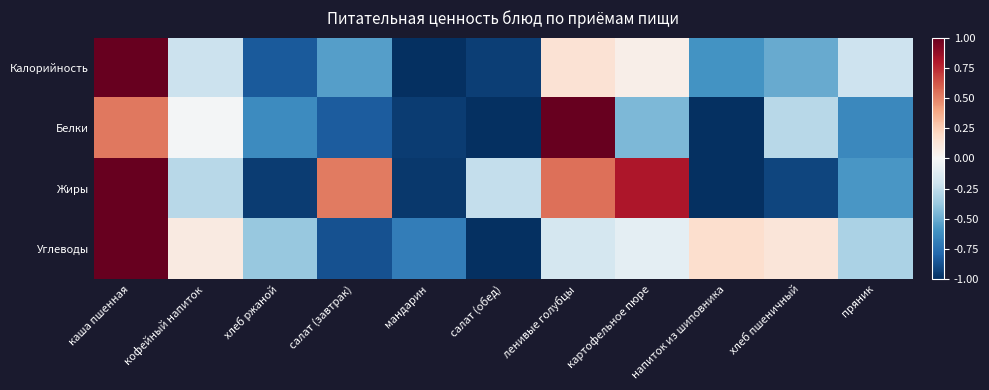

What is the minimum value shown in the chart?

-1.0